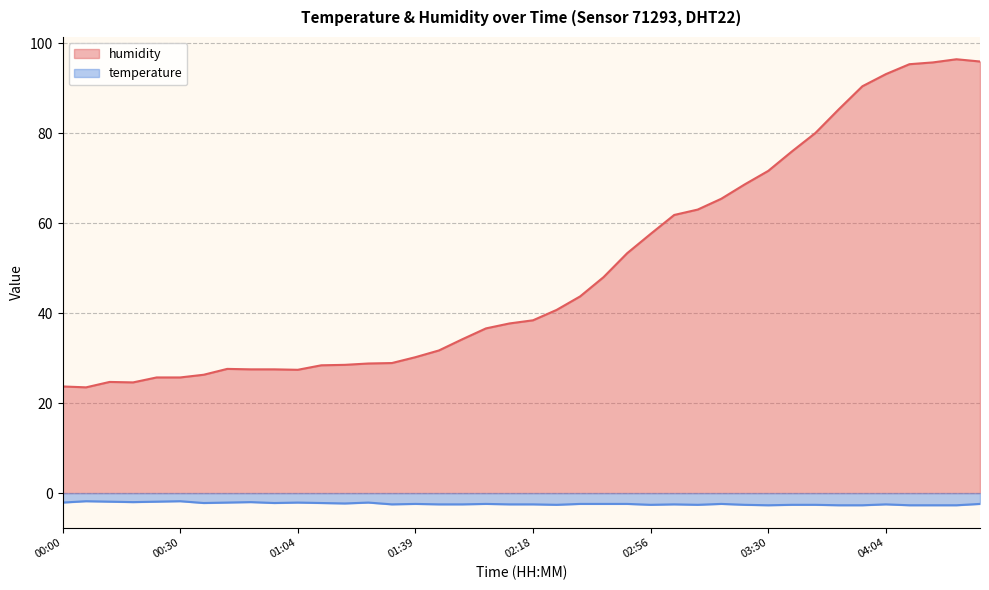

What is the label of the 32nd point from the left?

03:37